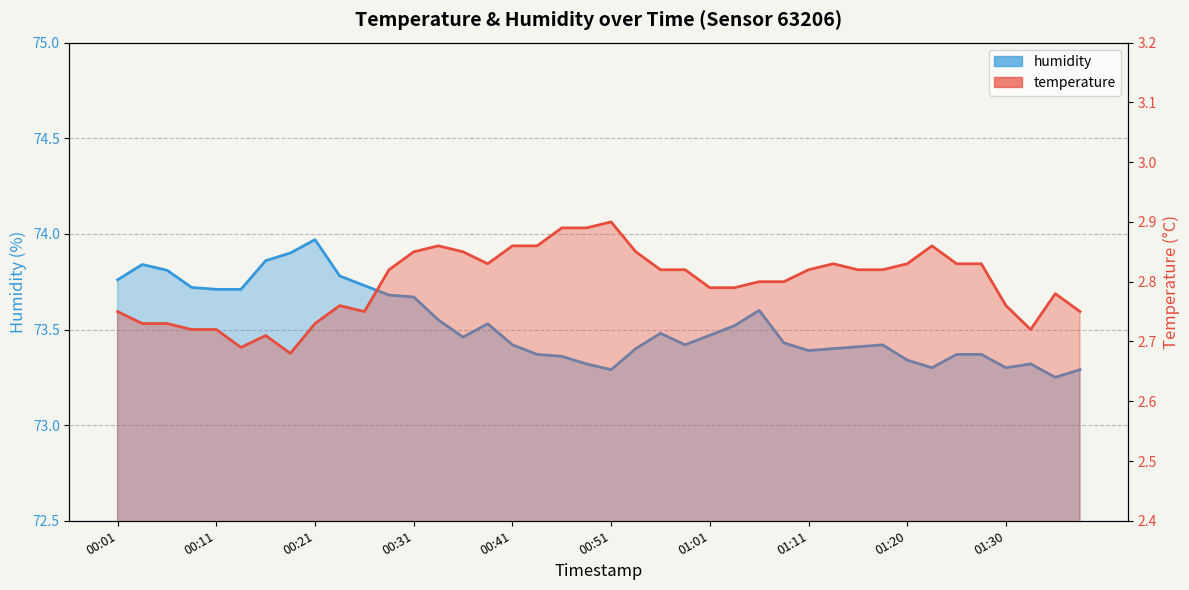

Reading right to left, what are all the values shown in this chart?

temperature: 01:38=2.8	01:35=2.8	01:33=2.7	01:30=2.8	01:28=2.8	01:25=2.8	01:23=2.9	01:20=2.8	01:18=2.8	01:16=2.8	01:13=2.8	01:11=2.8	01:08=2.8	01:06=2.8	01:03=2.8	01:01=2.8	00:58=2.8	00:56=2.8	00:53=2.9	00:51=2.9	00:48=2.9	00:46=2.9	00:43=2.9	00:41=2.9	00:38=2.8	00:36=2.9	00:33=2.9	00:31=2.9	00:28=2.8	00:26=2.8	00:23=2.8	00:21=2.7	00:19=2.7	00:16=2.7	00:14=2.7	00:11=2.7	00:09=2.7	00:06=2.7	00:04=2.7	00:01=2.8
humidity: 01:38=73.3	01:35=73.2	01:33=73.3	01:30=73.3	01:28=73.4	01:25=73.4	01:23=73.3	01:20=73.3	01:18=73.4	01:16=73.4	01:13=73.4	01:11=73.4	01:08=73.4	01:06=73.6	01:03=73.5	01:01=73.5	00:58=73.4	00:56=73.5	00:53=73.4	00:51=73.3	00:48=73.3	00:46=73.4	00:43=73.4	00:41=73.4	00:38=73.5	00:36=73.5	00:33=73.5	00:31=73.7	00:28=73.7	00:26=73.7	00:23=73.8	00:21=74.0	00:19=73.9	00:16=73.9	00:14=73.7	00:11=73.7	00:09=73.7	00:06=73.8	00:04=73.8	00:01=73.8